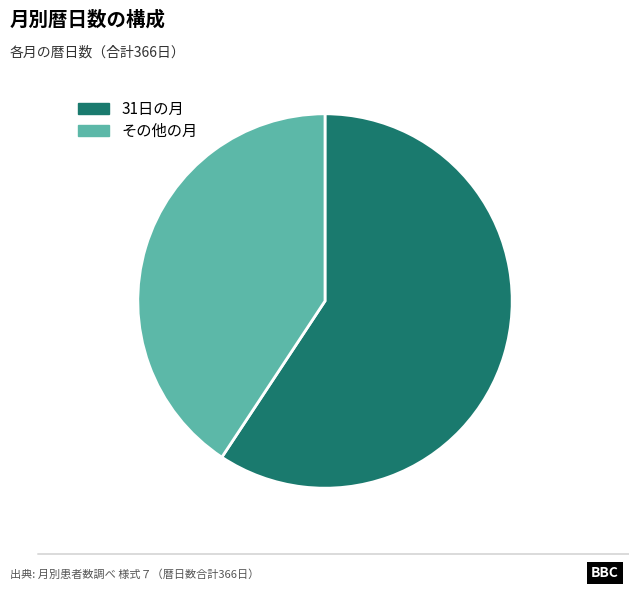

Does any single category account for the majority?

Yes